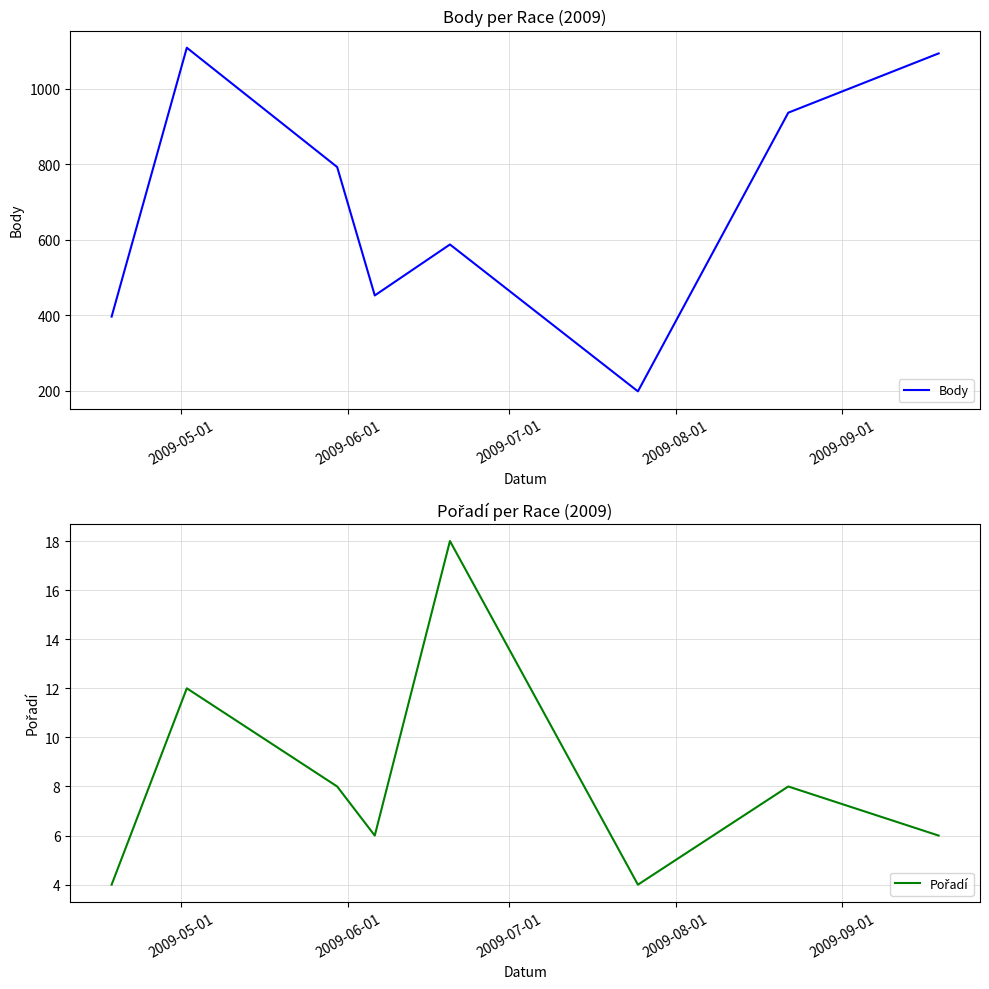

True or false: Body has more than 0 points higher than both neighbors.

True